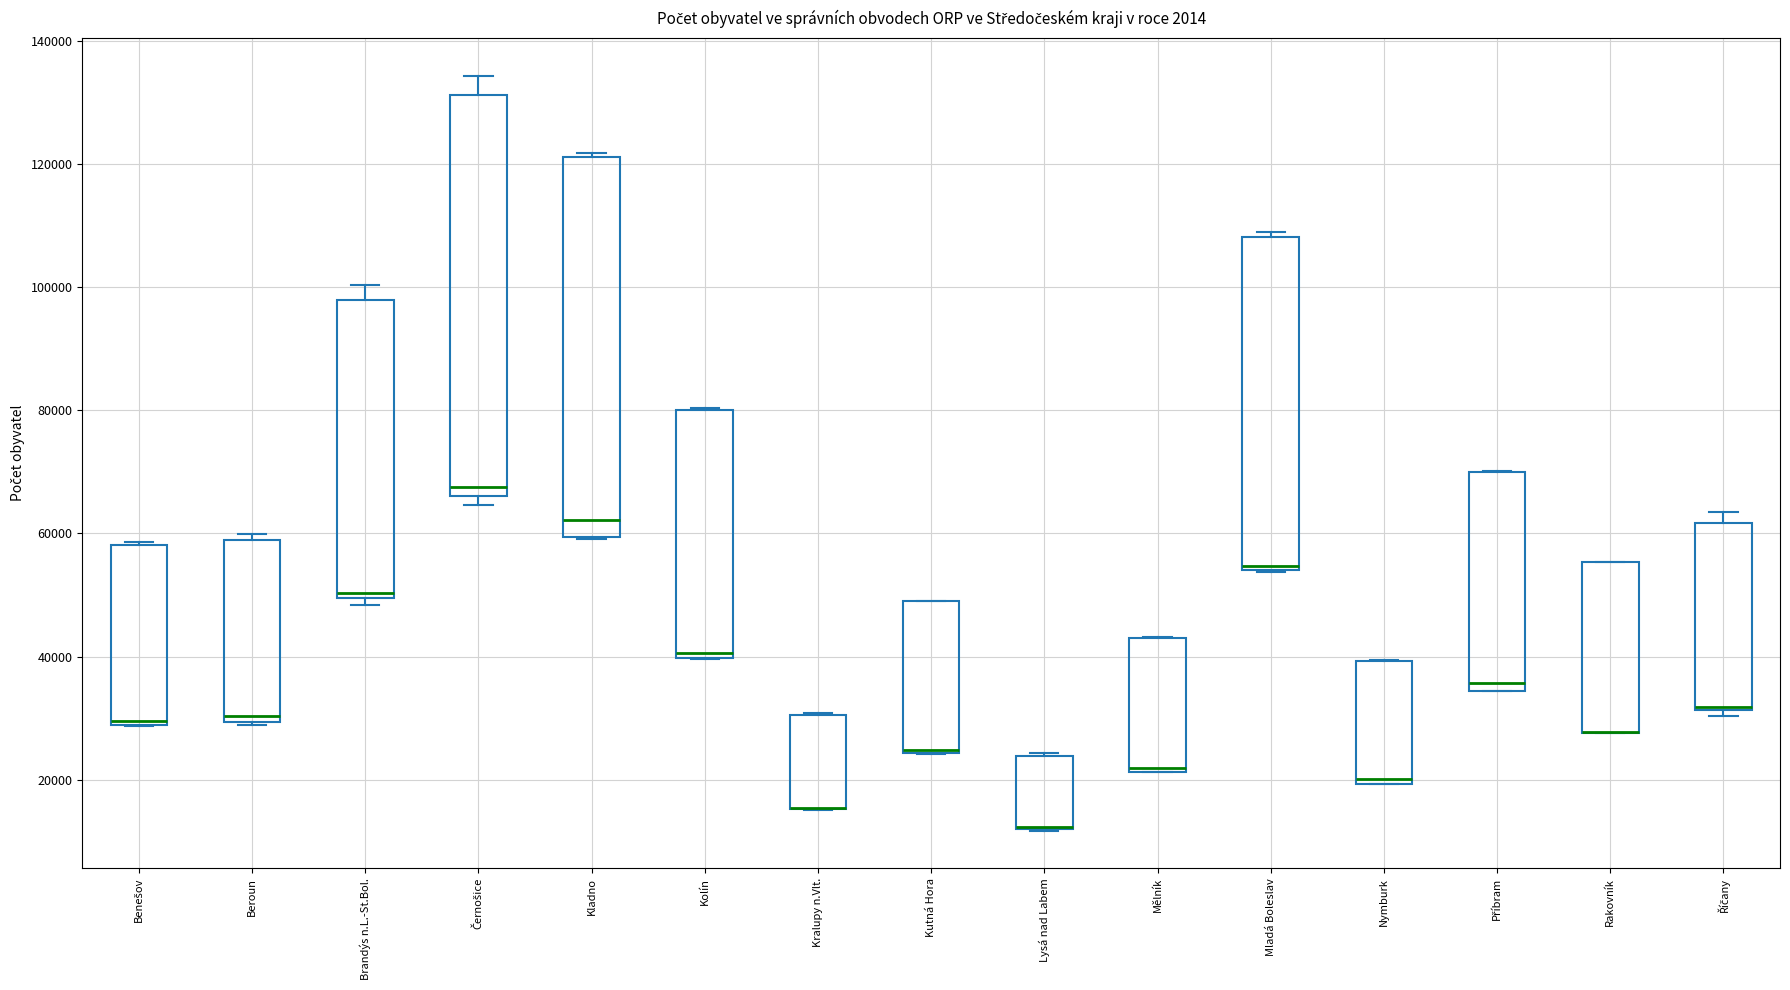

Comparing the boxes themselves (not the whiskers), which one is the tallest?

Černošice